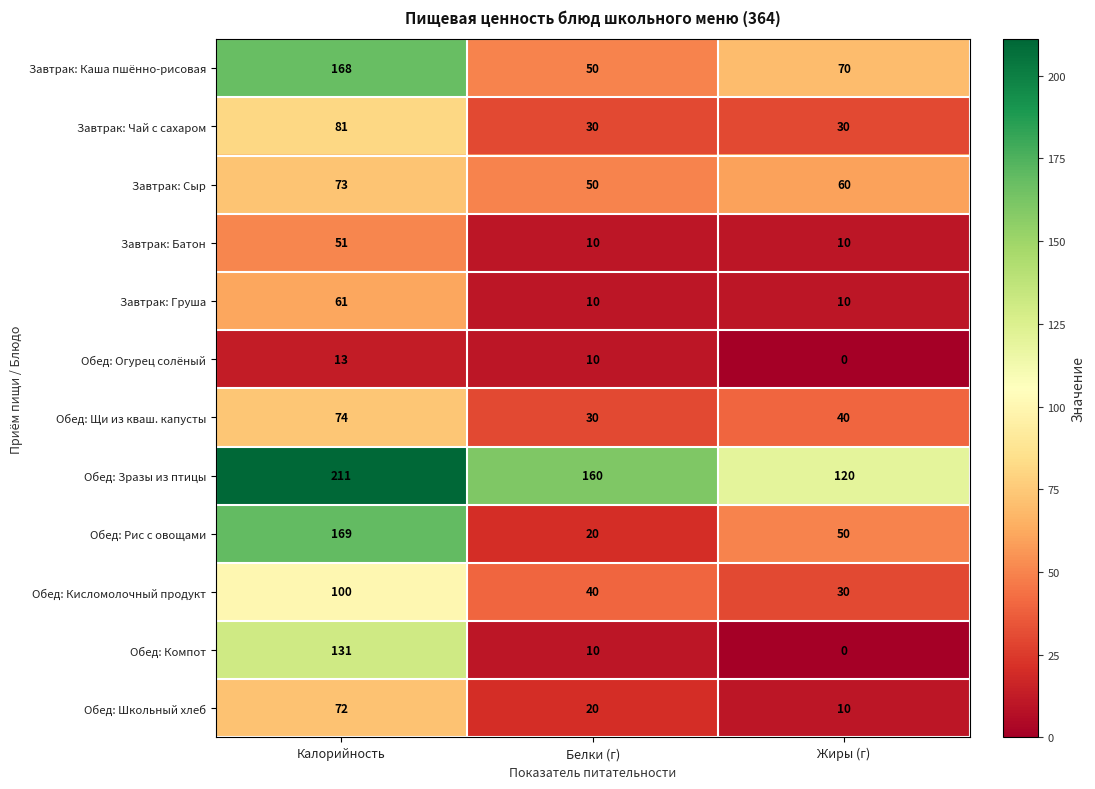

What is the difference between the maximum and minimum values in the Завтрак: Каша пшённо-рисовая series?

118